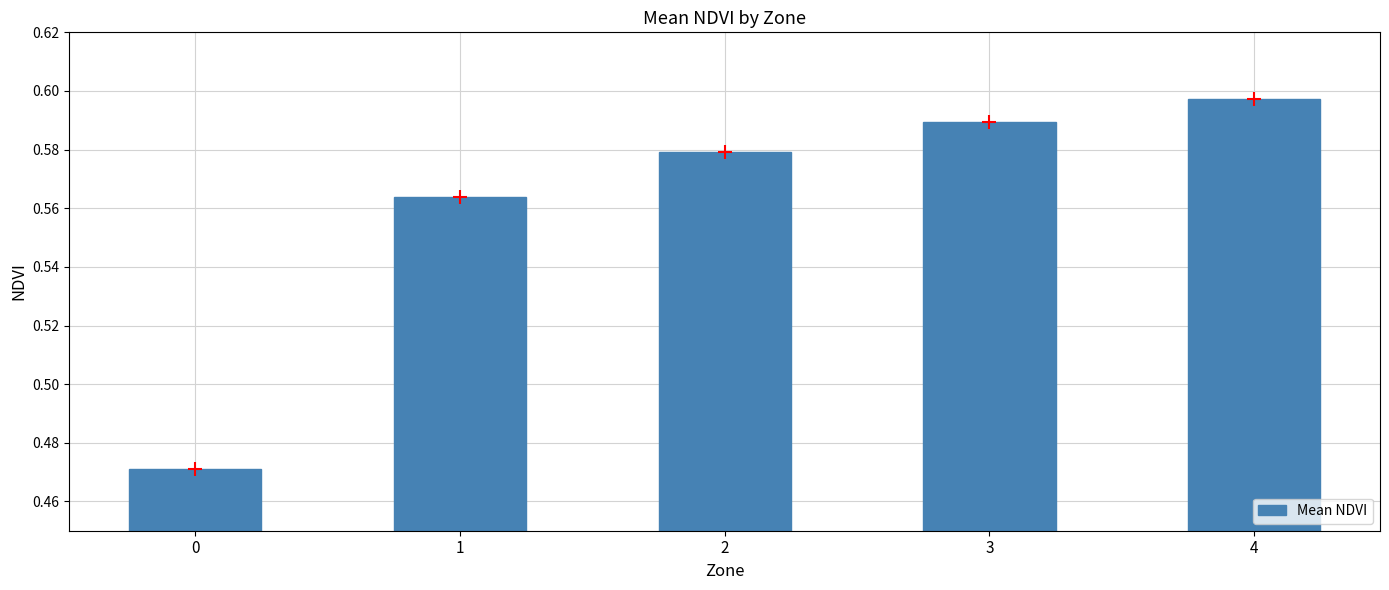

List the labels in order of value, largest first.

4, 3, 2, 1, 0